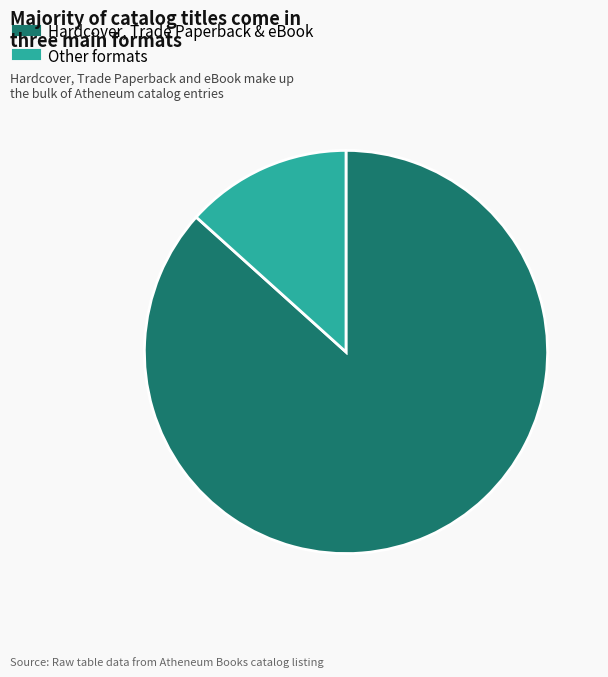

Does any single category account for the majority?

Yes